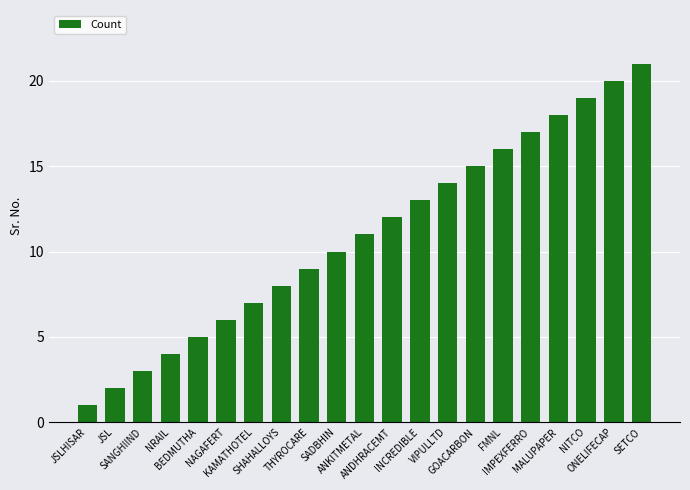

Reading left to right, extract all data points from this chart.

JSLHISAR=1	JSL=2	SANGHIIND=3	NRAIL=4	BEDMUTHA=5	NAGAFERT=6	KAMATHOTEL=7	SHAHALLOYS=8	THYROCARE=9	SADBHIN=10	ANKITMETAL=11	ANDHRACEMT=12	INCREDIBLE=13	VIPULLTD=14	GOACARBON=15	FMNL=16	IMPEXFERRO=17	MALUPAPER=18	NITCO=19	ONELIFECAP=20	SETCO=21